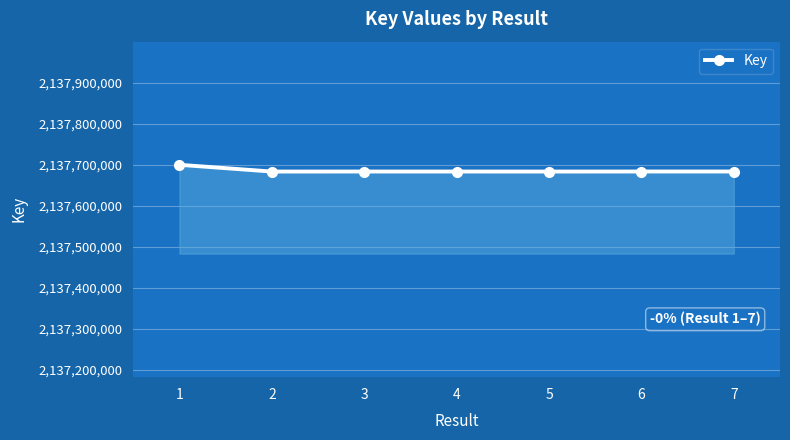

What is the difference between the maximum and minimum values?

16448